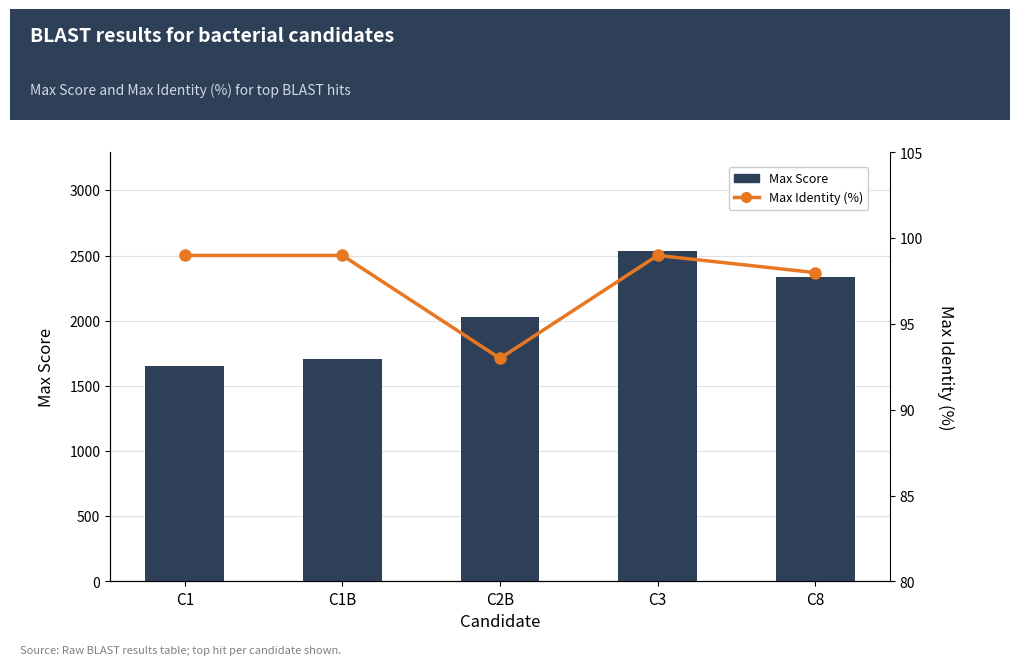

What position from the right is C2B?

3